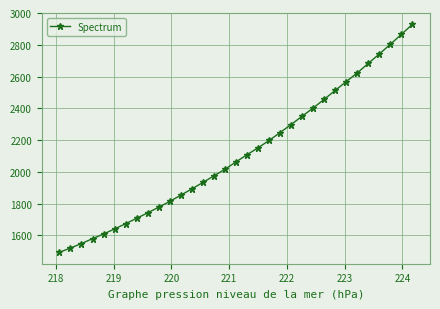

What is the maximum value shown in the chart?

2928.4